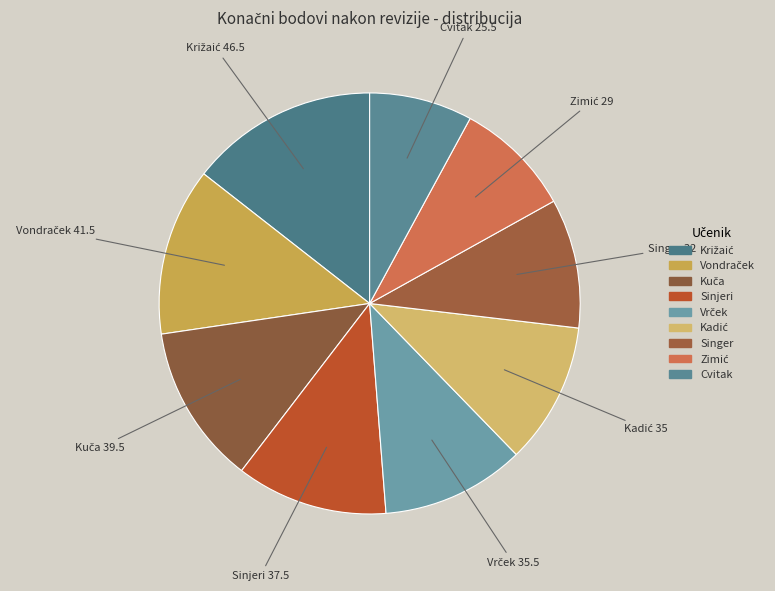

How many segments does this pie chart have?

9